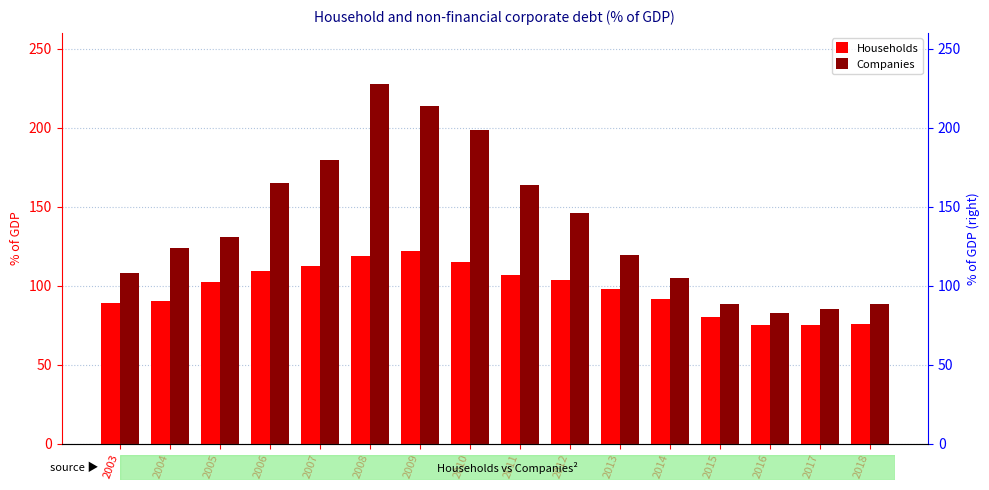

Which label corresponds to the largest value in the chart?

2008